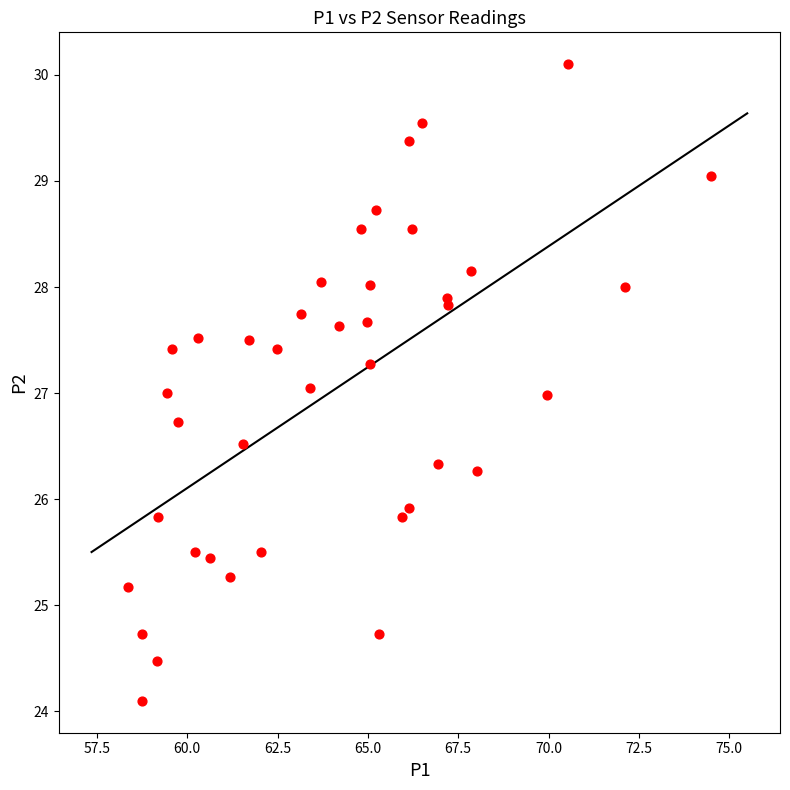

What is the range of X values (max minus min)?

16.1